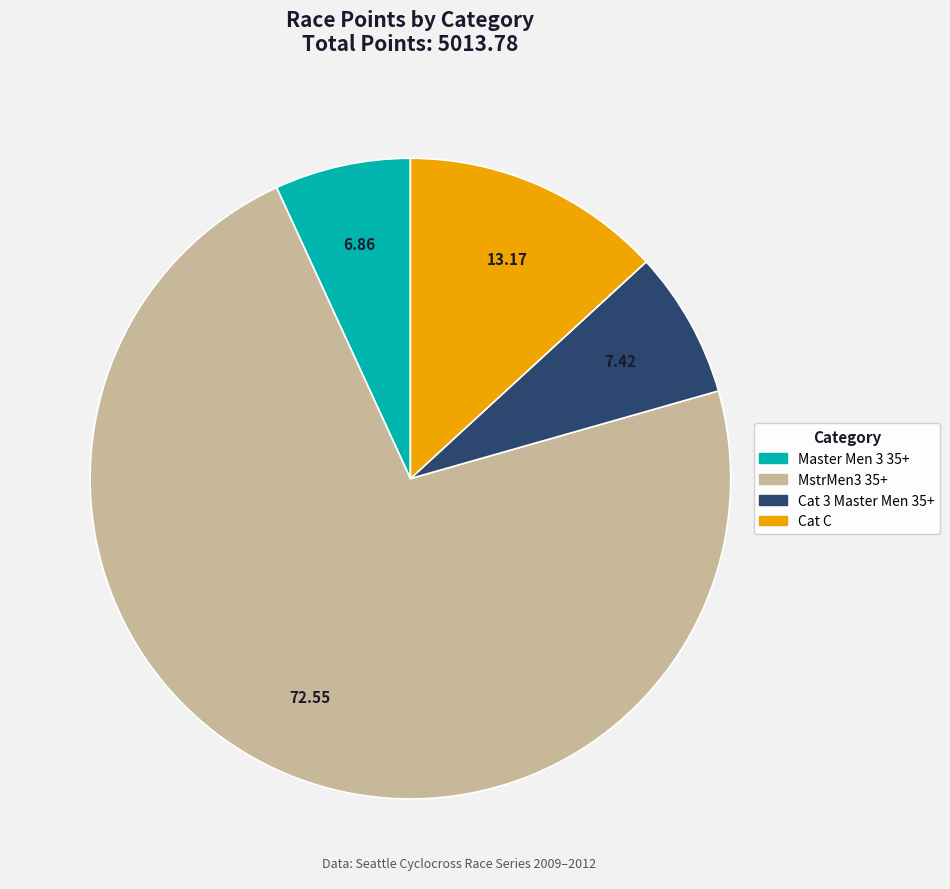

Which slice is the smallest?

Master Men 3 35+